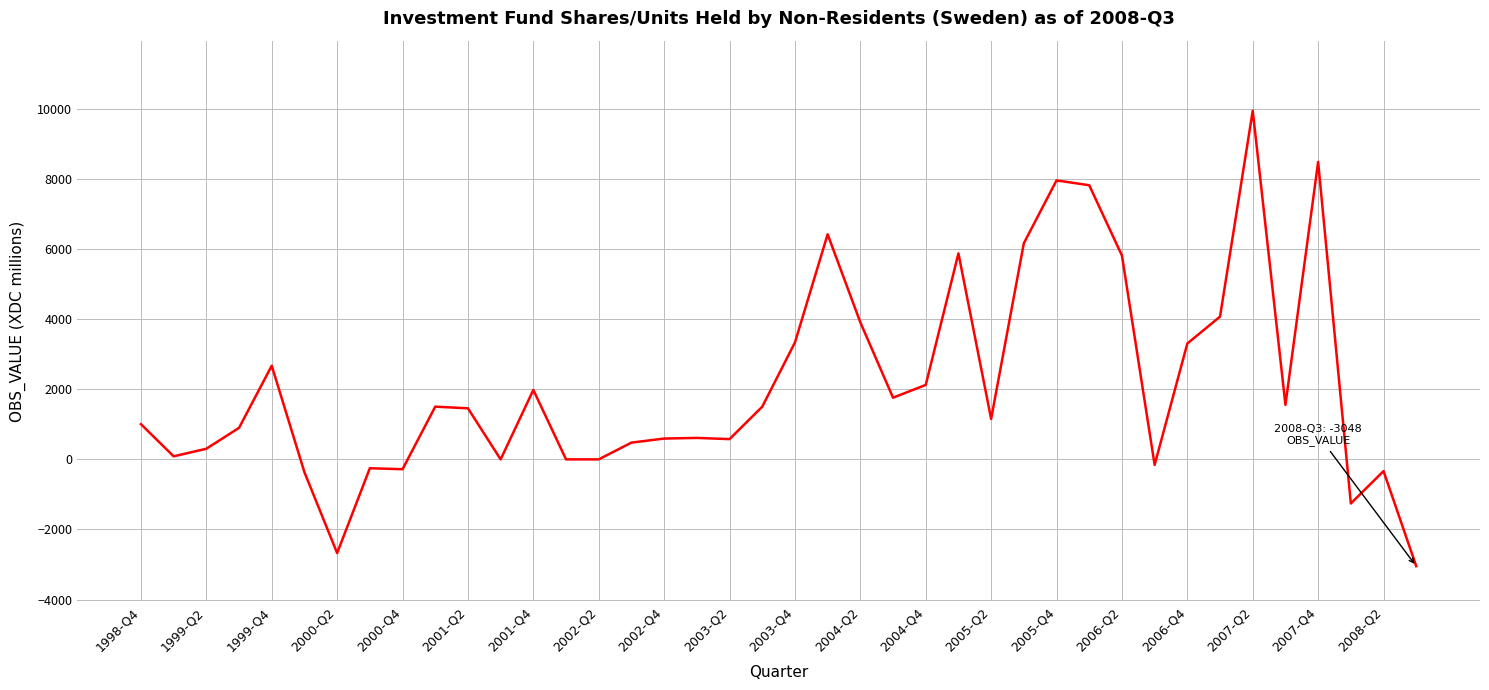

What is the average value?

2125